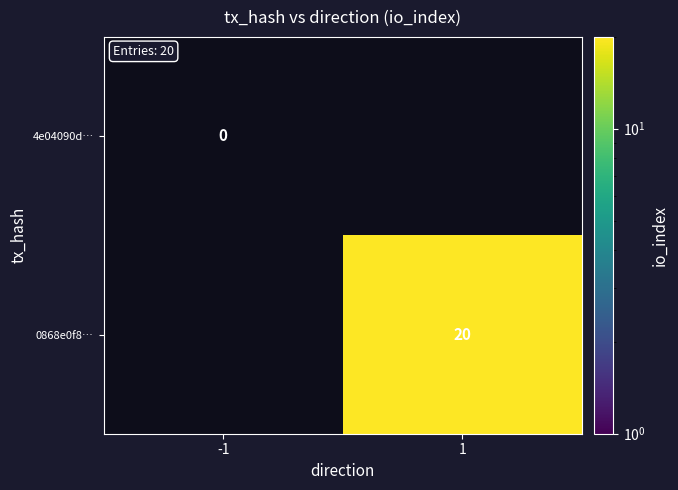

Is it true that 0868e0f8… equals 20 at 1?

True